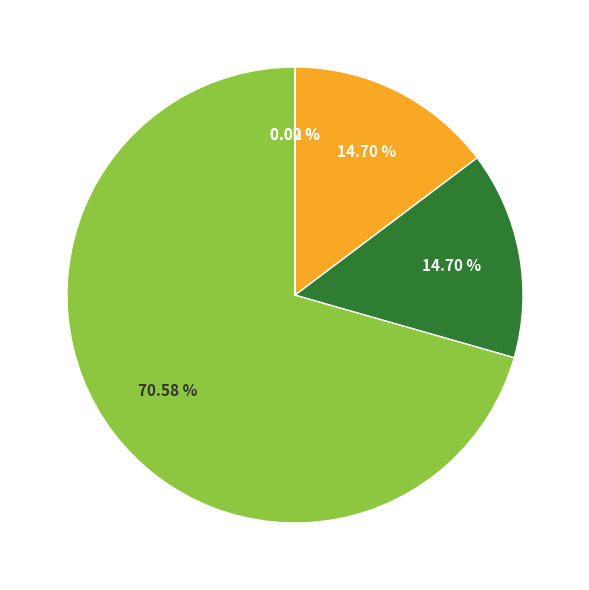

Is there a majority slice in this chart?

Yes